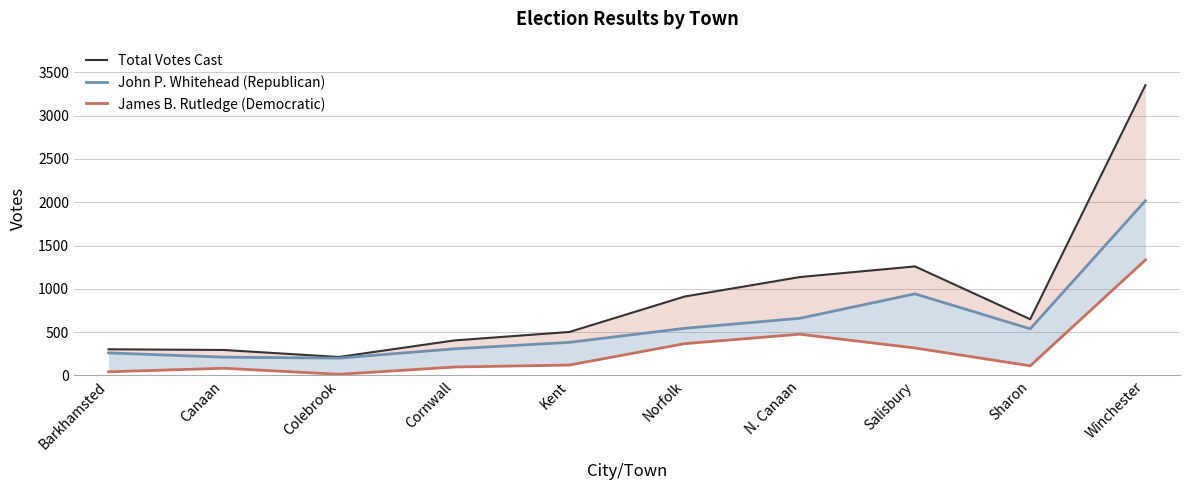

Reading right to left, list all the values displayed in this chart.

Total Votes Cast: Winchester=3352	Sharon=649	Salisbury=1259	N. Canaan=1136	Norfolk=911	Kent=502	Cornwall=404	Colebrook=213	Canaan=294	Barkhamsted=302
John P. Whitehead (Republican): Winchester=2018	Sharon=538	Salisbury=942	N. Canaan=660	Norfolk=544	Kent=382	Cornwall=307	Colebrook=200	Canaan=211	Barkhamsted=260
James B. Rutledge (Democratic): Winchester=1334	Sharon=111	Salisbury=317	N. Canaan=476	Norfolk=367	Kent=120	Cornwall=97	Colebrook=13	Canaan=83	Barkhamsted=42